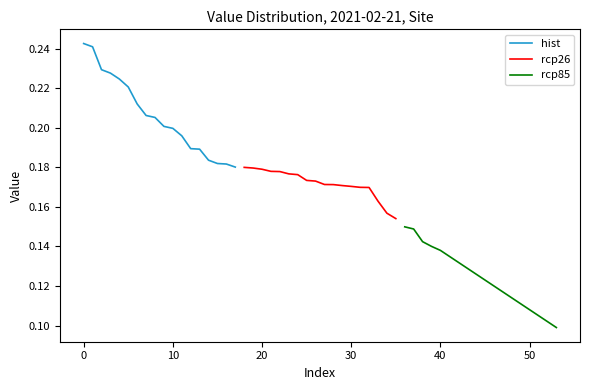

What is the minimum value shown in the chart?

0.1